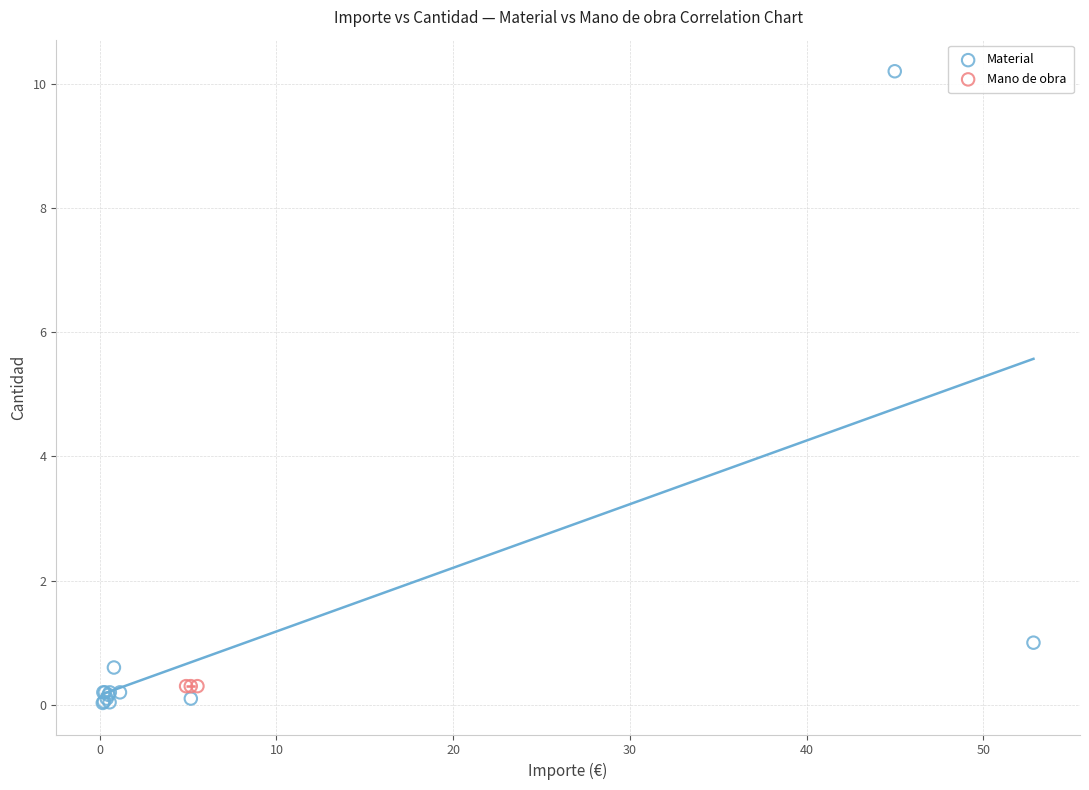

Which series contains the highest Y value?

Material